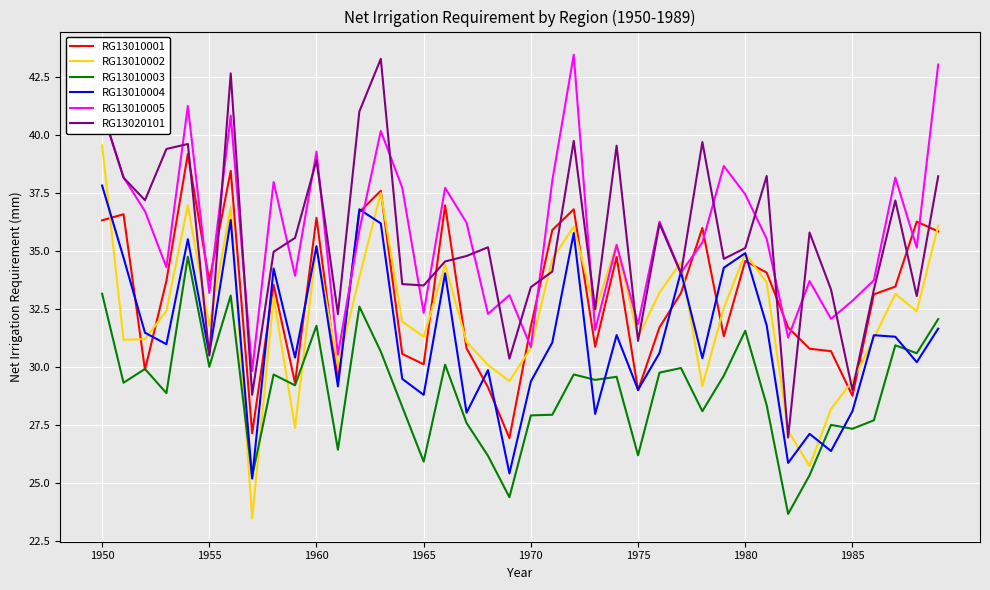

What are all the series names shown in the legend?

RG13010001, RG13010002, RG13010003, RG13010004, RG13010005, RG13020101